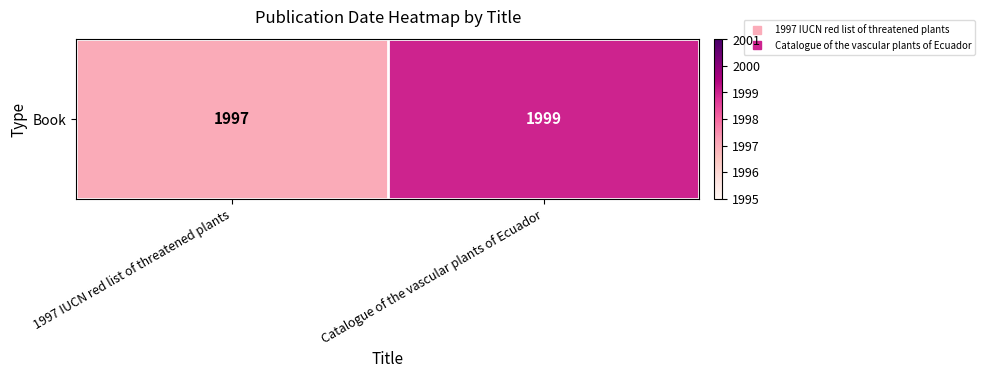

Reading left to right, transcribe all the data shown in this chart.

1997 IUCN red list of threatened plants=1997	Catalogue of the vascular plants of Ecuador=1999